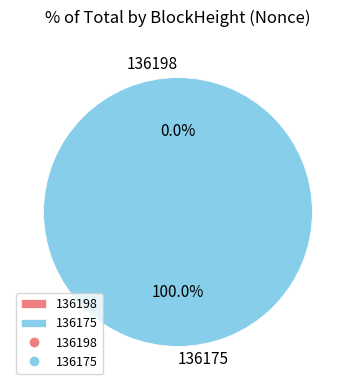

Which slice represents more than half of the pie?

136175